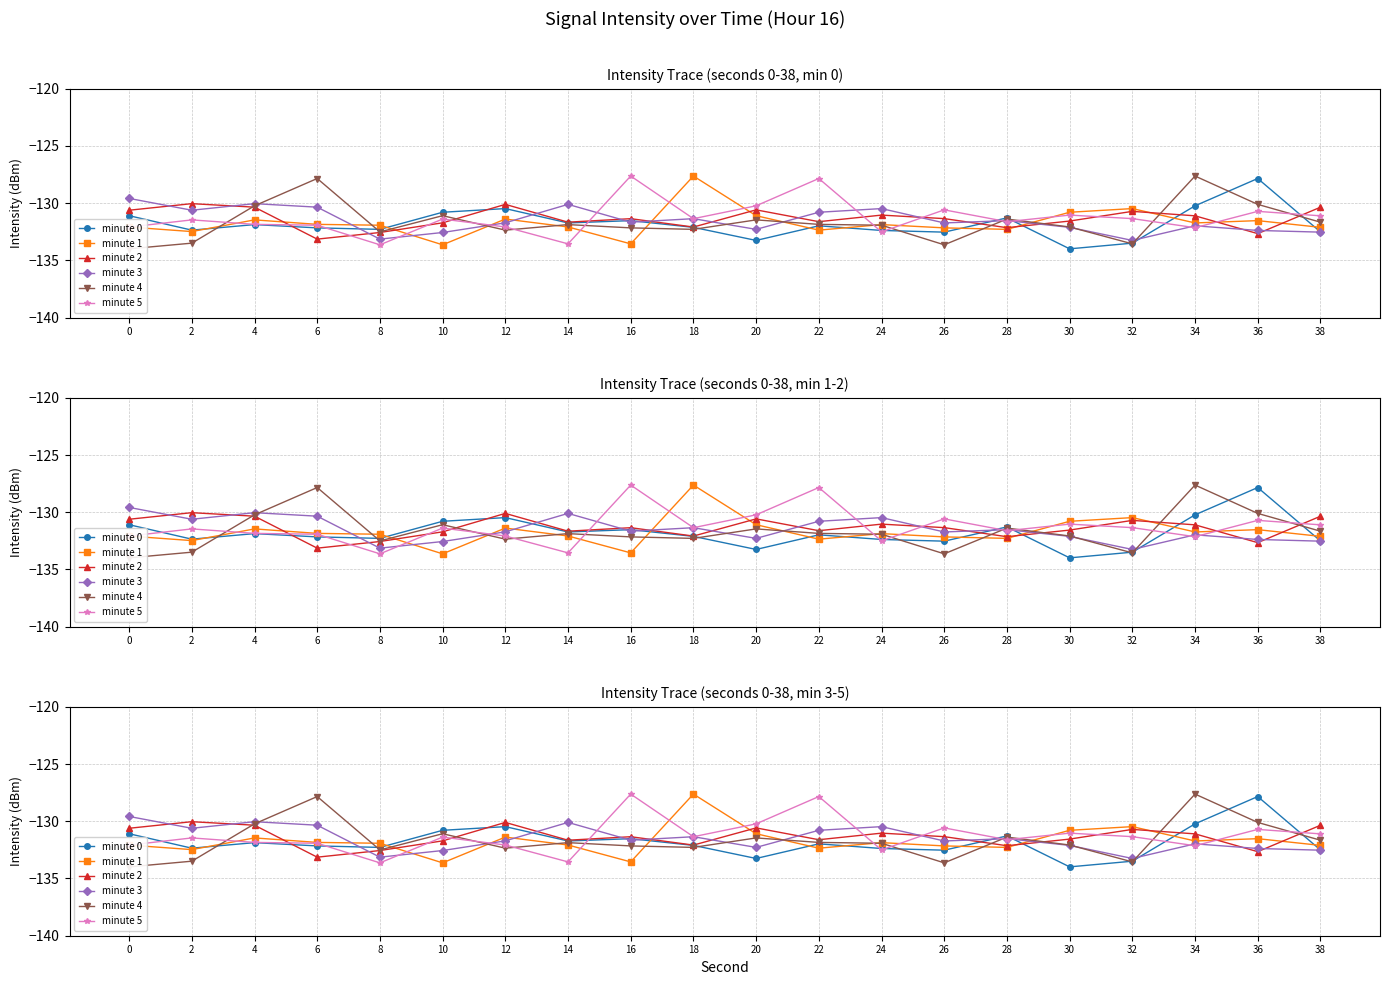

How many interior local peaks does the minute 3 series have?

6